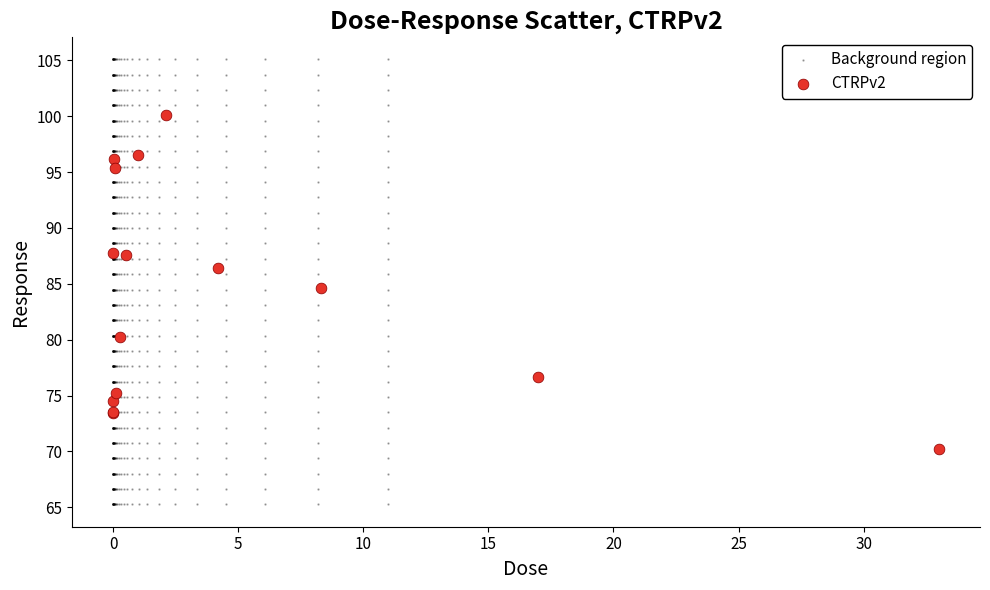

Which series has the largest Y range (max minus min)?

Background region